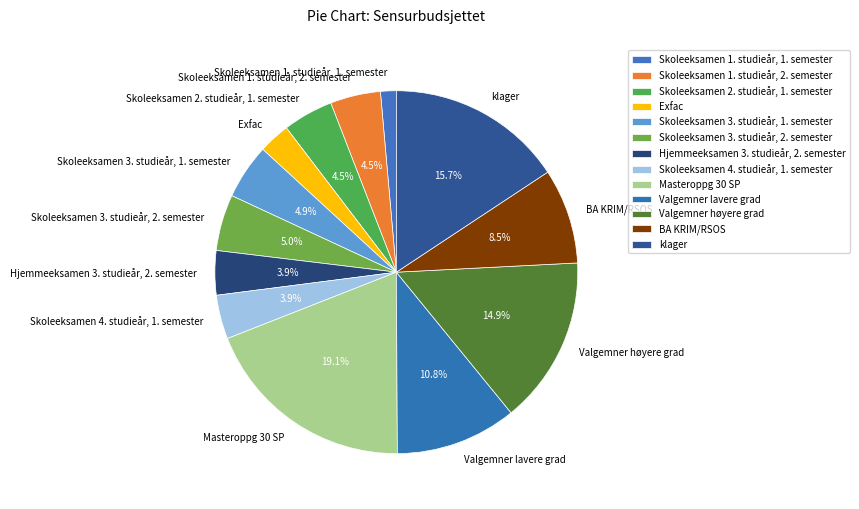

Which has a higher value, Skoleeksamen 4. studieår, 1. semester or Skoleeksamen 2. studieår, 1. semester?

Skoleeksamen 2. studieår, 1. semester